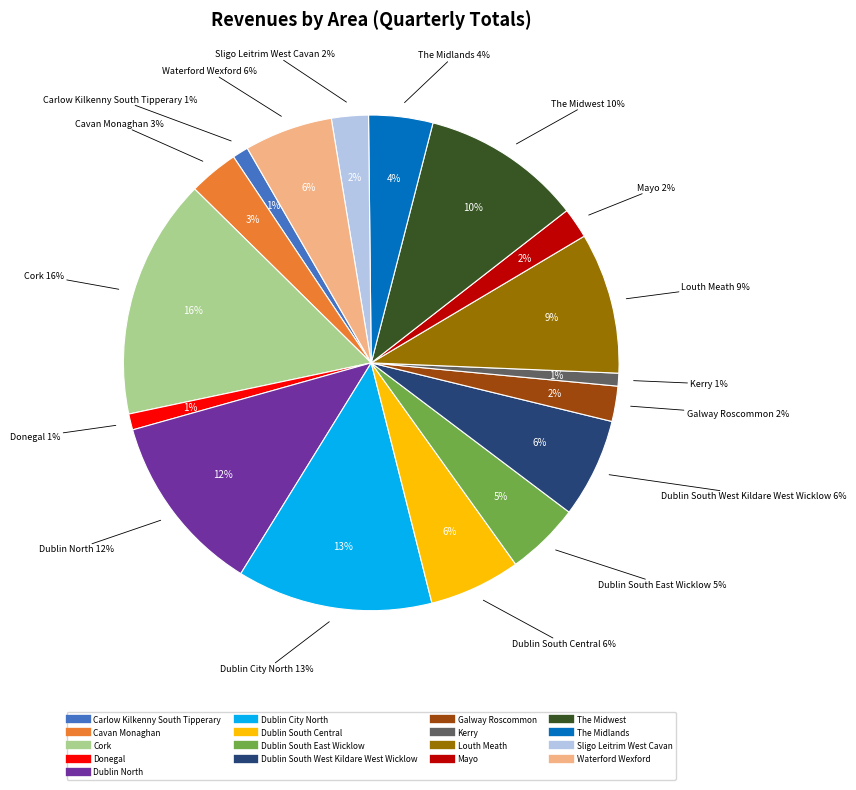

Count the number of slices in the pie.

17